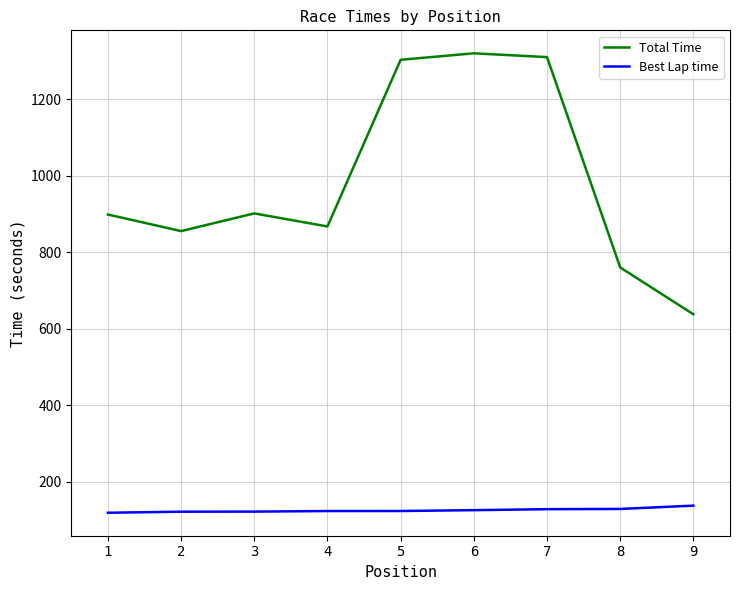

What are all the series names shown in the legend?

Total Time, Best Lap time